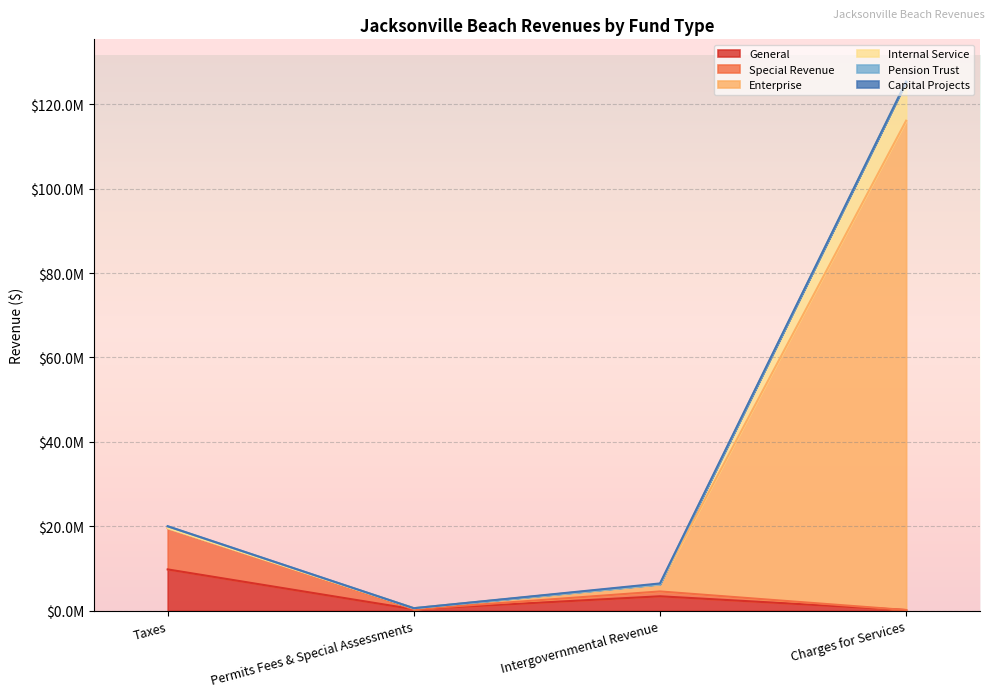

Which series has the largest range (max minus min)?

Enterprise